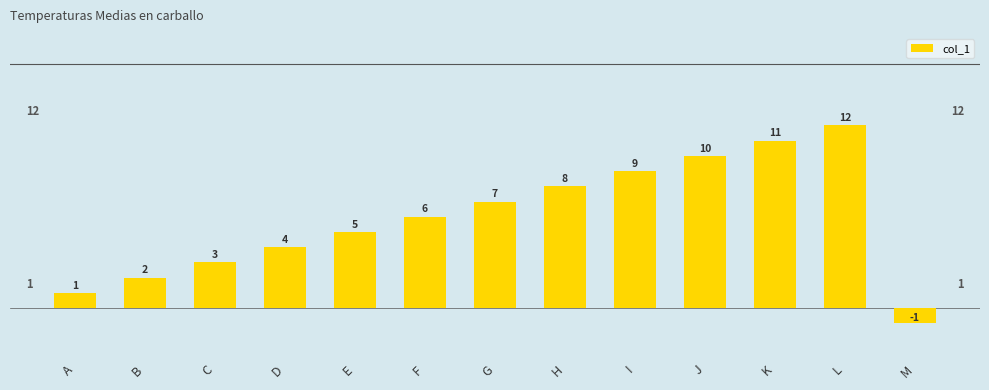

At which label is the value closest to 5?

E